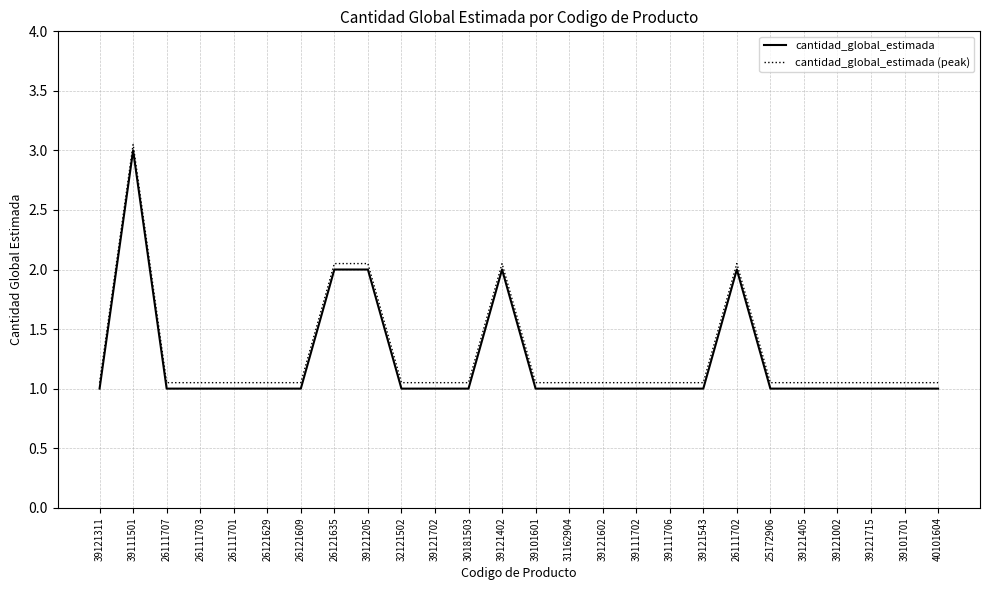

Rank the series by their maximum value, from highest to lowest.

cantidad_global_estimada (peak), cantidad_global_estimada